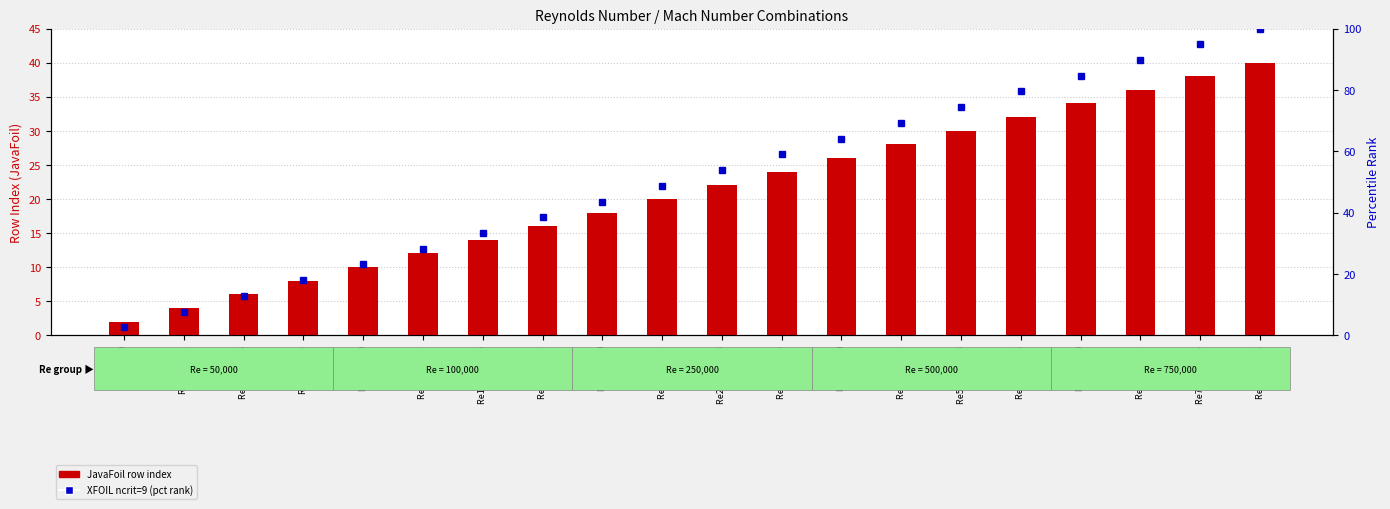

At which label is JavaFoil row index closest to 21?

Re250k M0.1